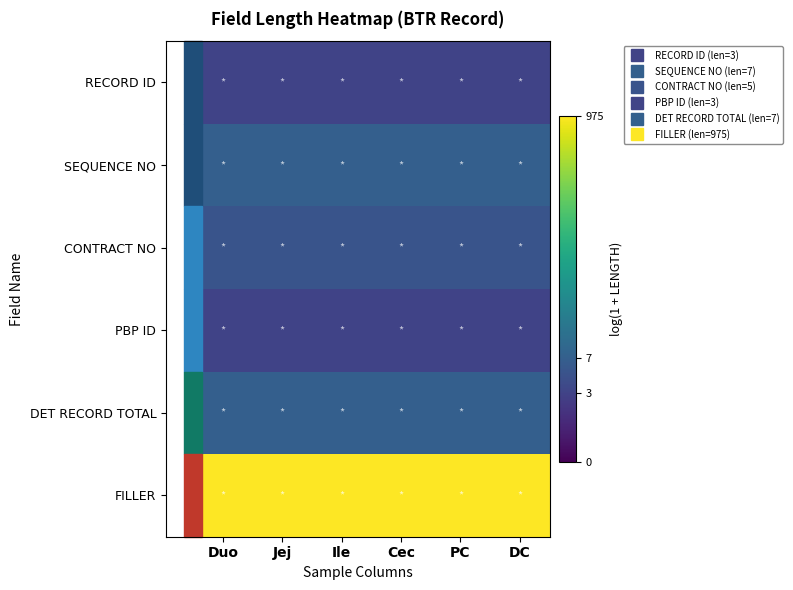

Reading left to right, list all the values displayed in this chart.

RECORD ID: Duo=1.4	Jej=1.4	Ile=1.4	Cec=1.4	PC=1.4	DC=1.4
SEQUENCE NO: Duo=2.1	Jej=2.1	Ile=2.1	Cec=2.1	PC=2.1	DC=2.1
CONTRACT NO: Duo=1.8	Jej=1.8	Ile=1.8	Cec=1.8	PC=1.8	DC=1.8
PBP ID: Duo=1.4	Jej=1.4	Ile=1.4	Cec=1.4	PC=1.4	DC=1.4
DET RECORD TOTAL: Duo=2.1	Jej=2.1	Ile=2.1	Cec=2.1	PC=2.1	DC=2.1
FILLER: Duo=6.9	Jej=6.9	Ile=6.9	Cec=6.9	PC=6.9	DC=6.9